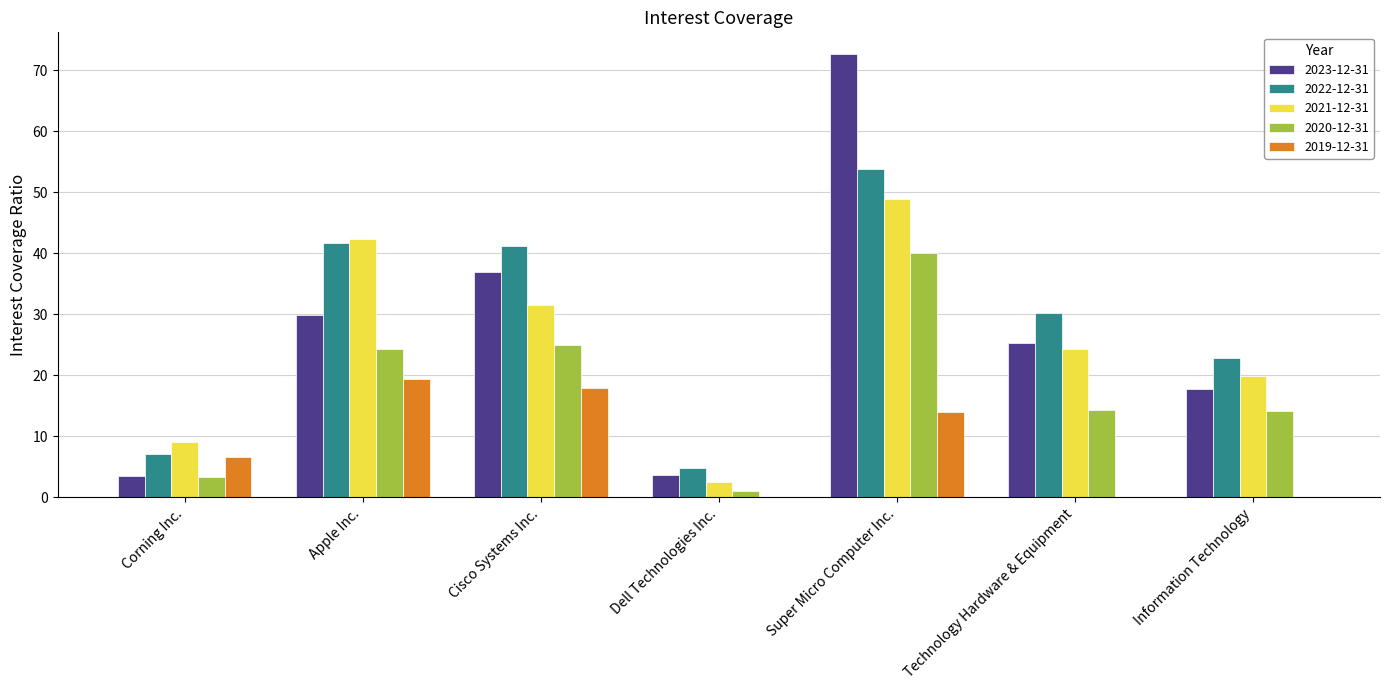

Which series changed the most between Apple Inc. and Super Micro Computer Inc.?

2023-12-31